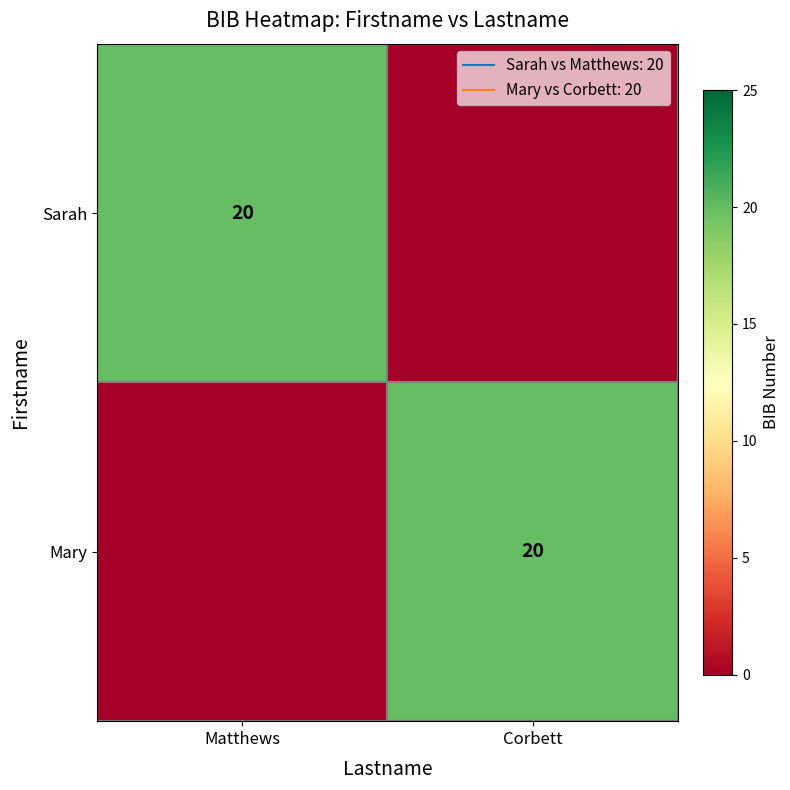

The value of Sarah at Matthews is 20. True or false?

True